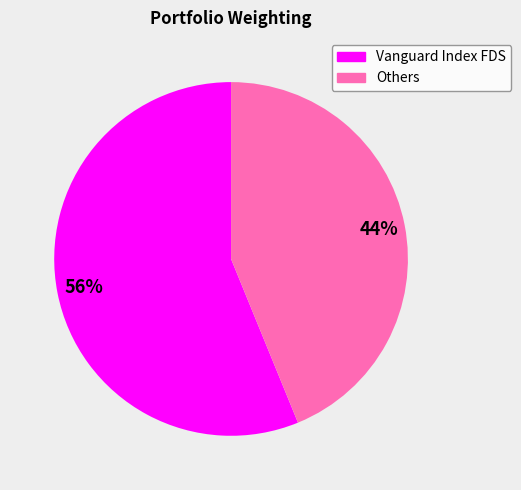

What is the majority slice?

Vanguard Index FDS